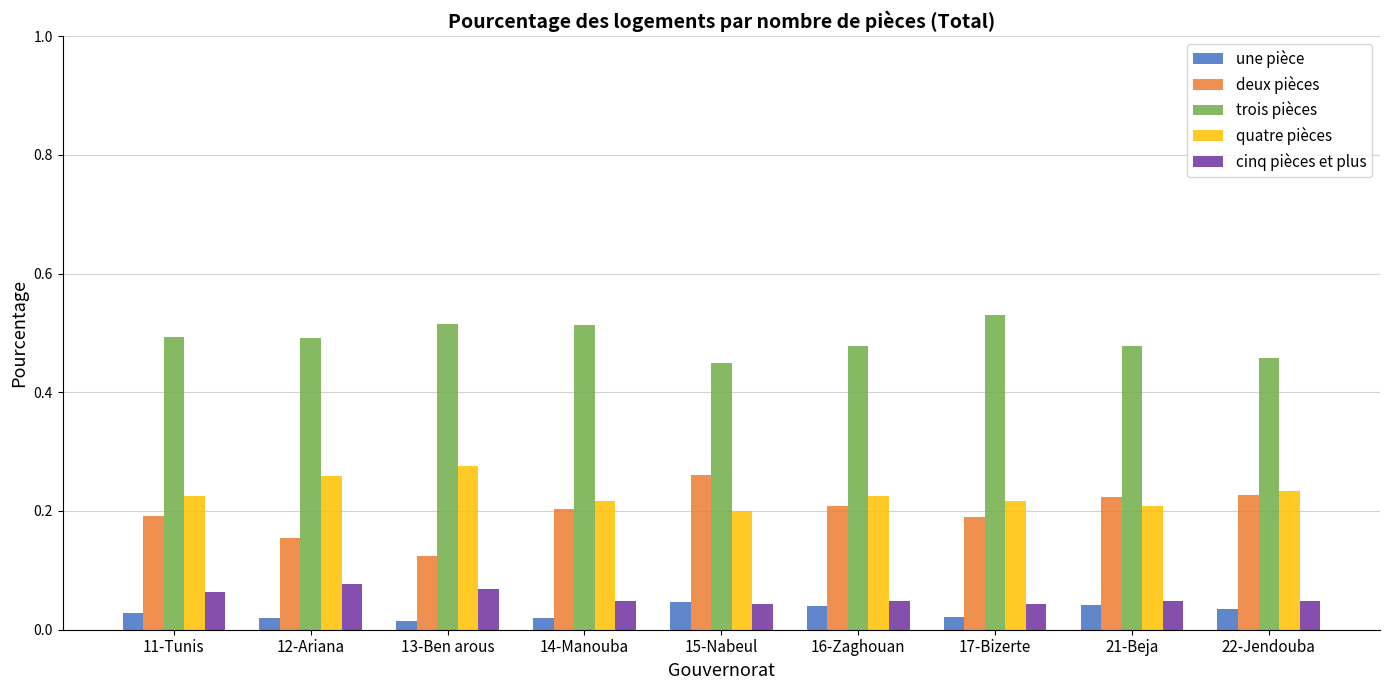

What is the label of the 9th bar from the left?

22-Jendouba